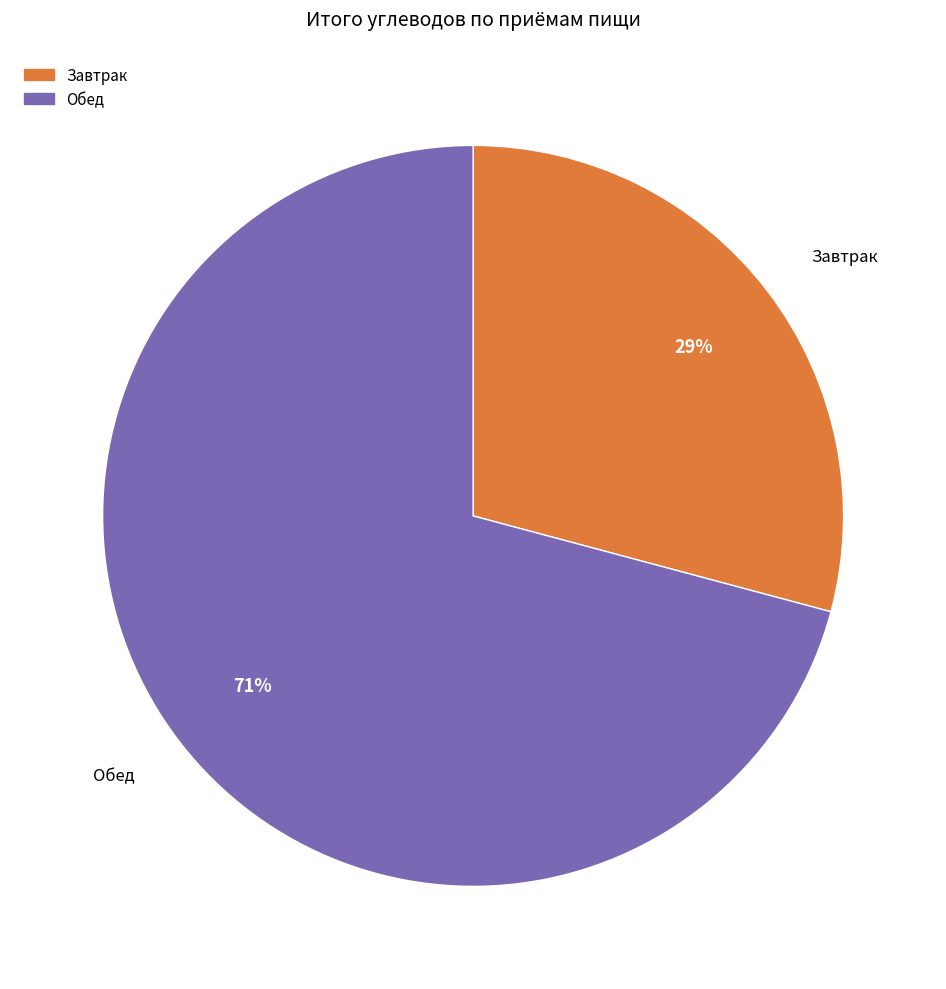

The Завтрак slice represents 29% of the pie. True or false?

True